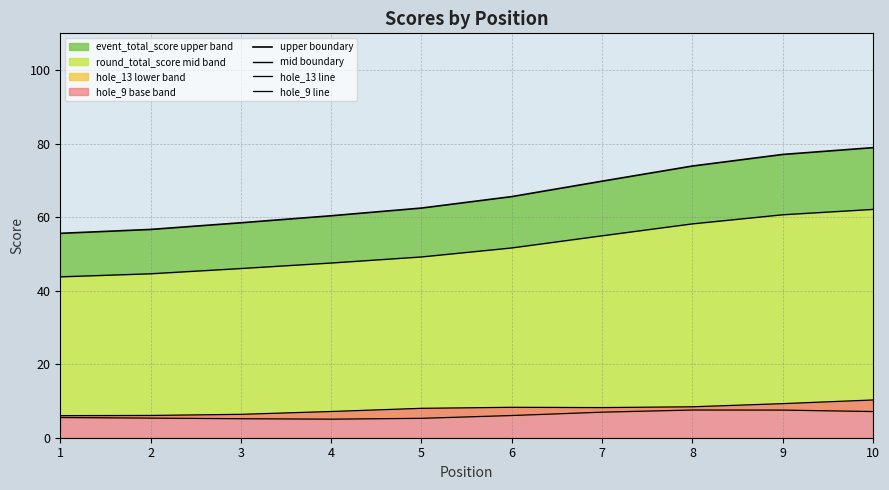

How many lines are shown in the chart?

4